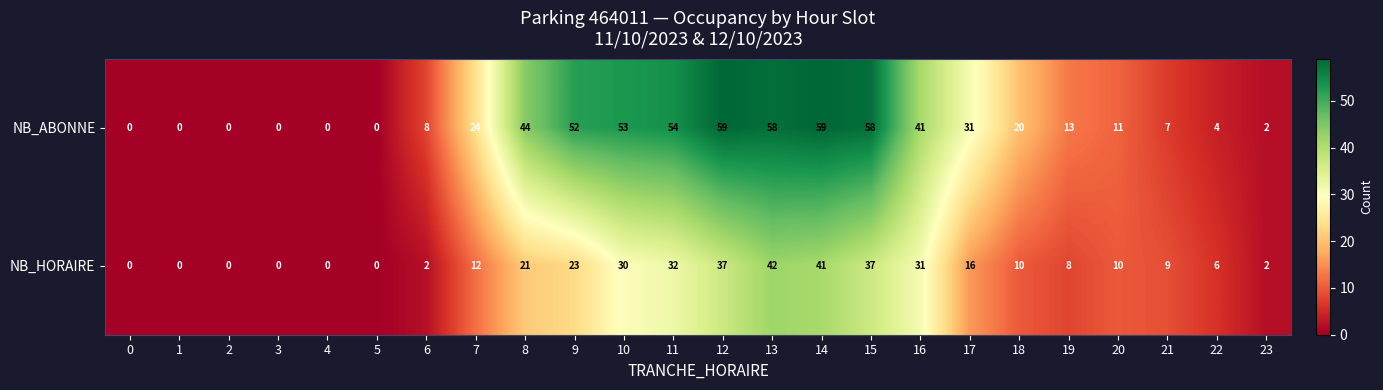

True or false: NB_HORAIRE has a value of 20 at 13.

False